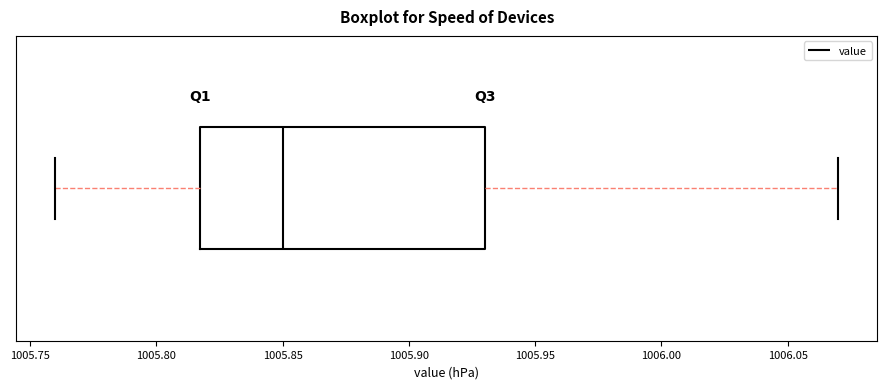

Read this box plot against the x-axis: the position of the median line, the range covered by the box, and the ends of both whiskers. The values are not printed on the chart, so give them approximately, as read against the axis.

median 1005.85, box 1005.82 to 1005.93, whiskers 1005.76 to 1006.07